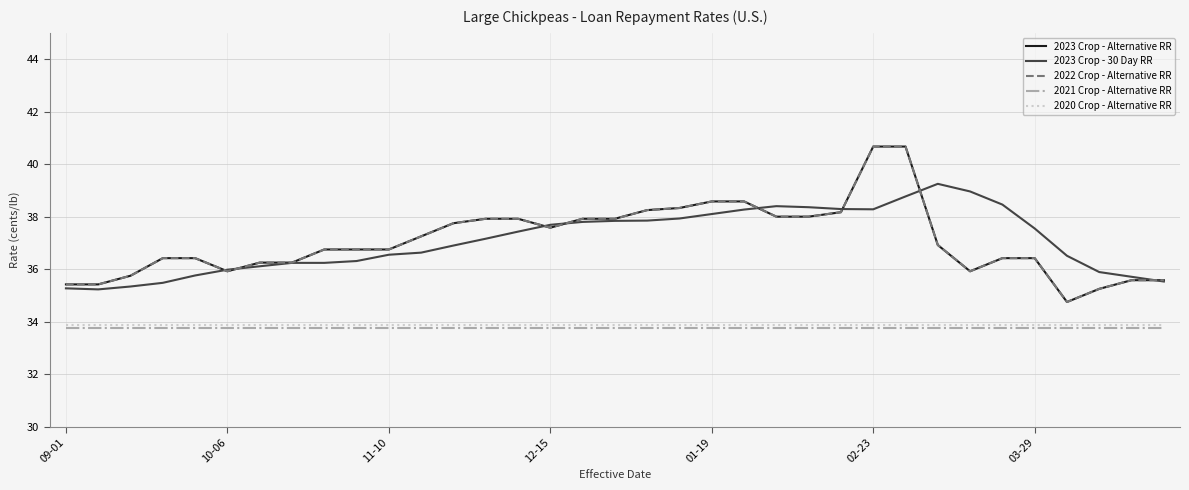

What is the value of the 2023 Crop - 30 Day RR point at the 13th from the left?

36.9